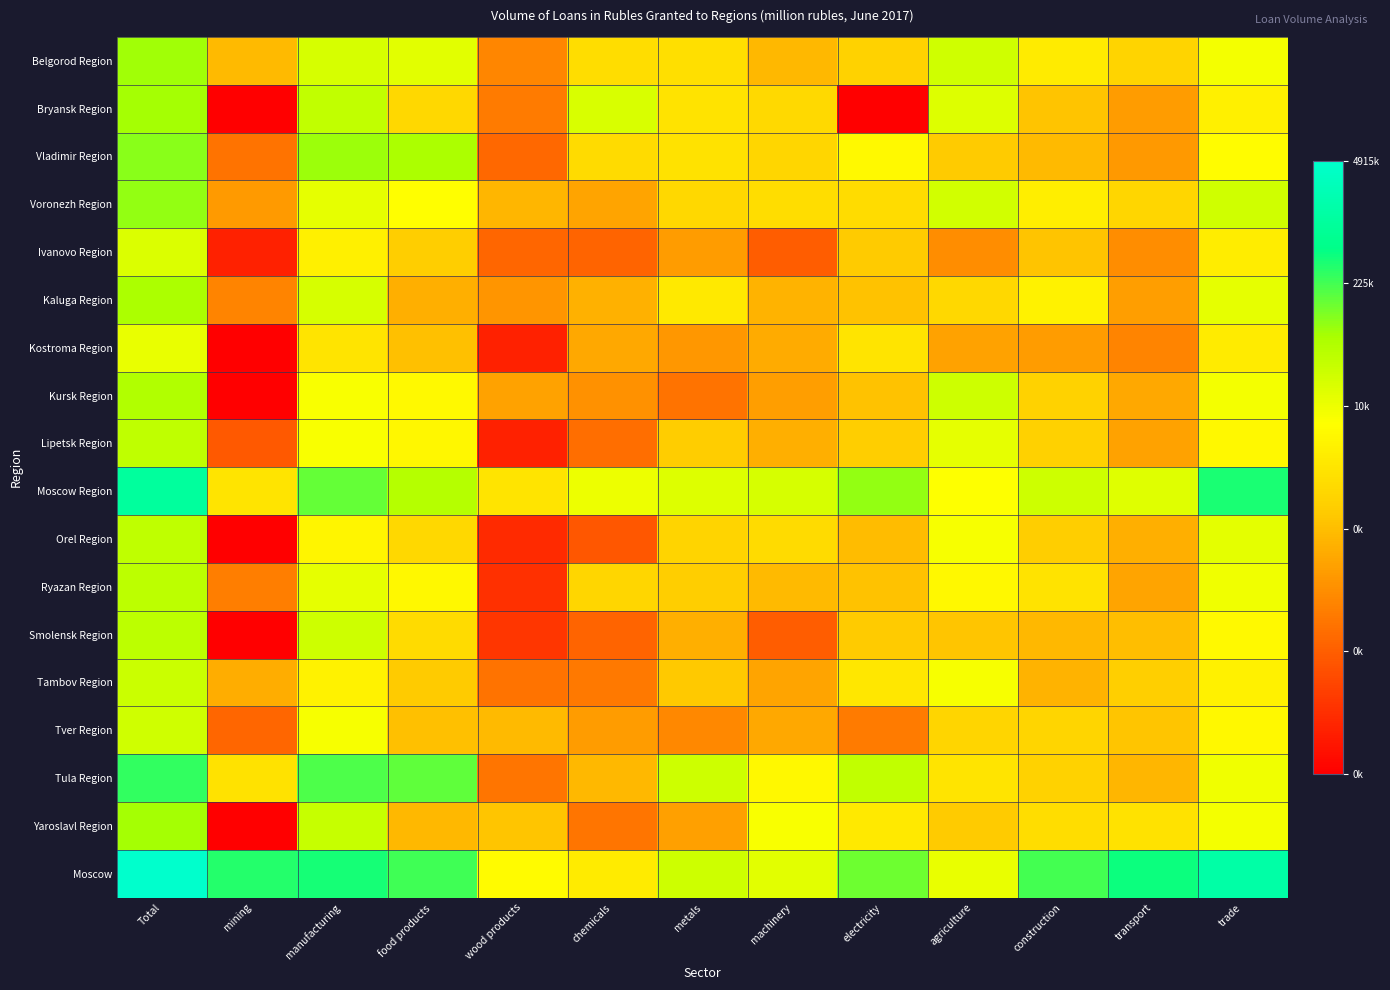

What is the maximum value shown in the chart?

15.4